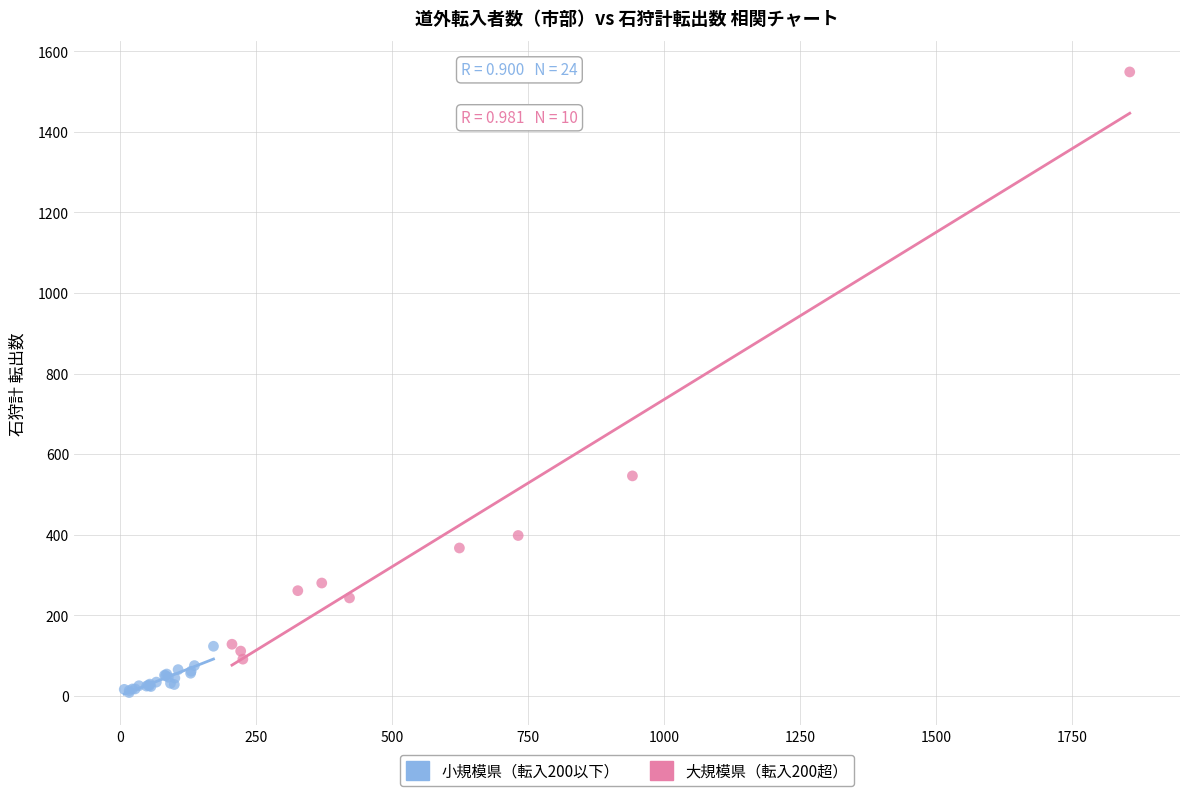

Which series has the widest spread of Y values?

大規模県（転入200超）